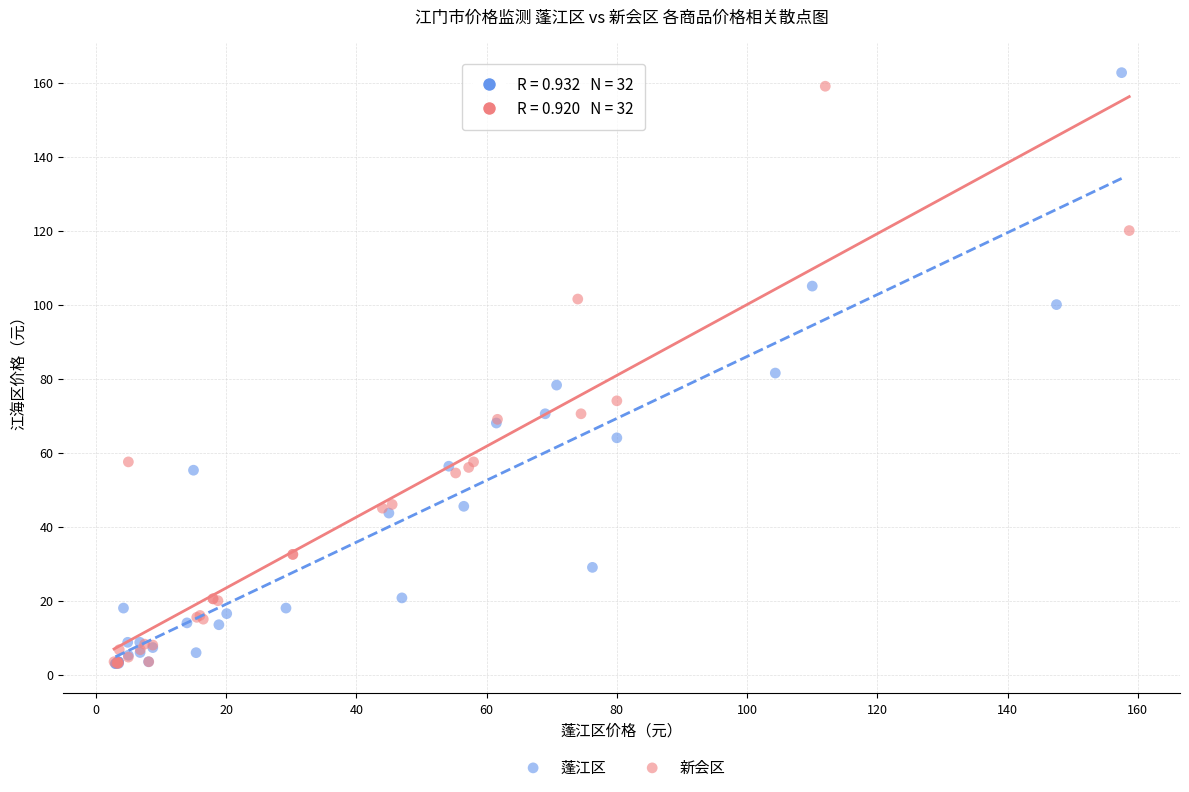

Which series has the largest Y range (max minus min)?

蓬江区